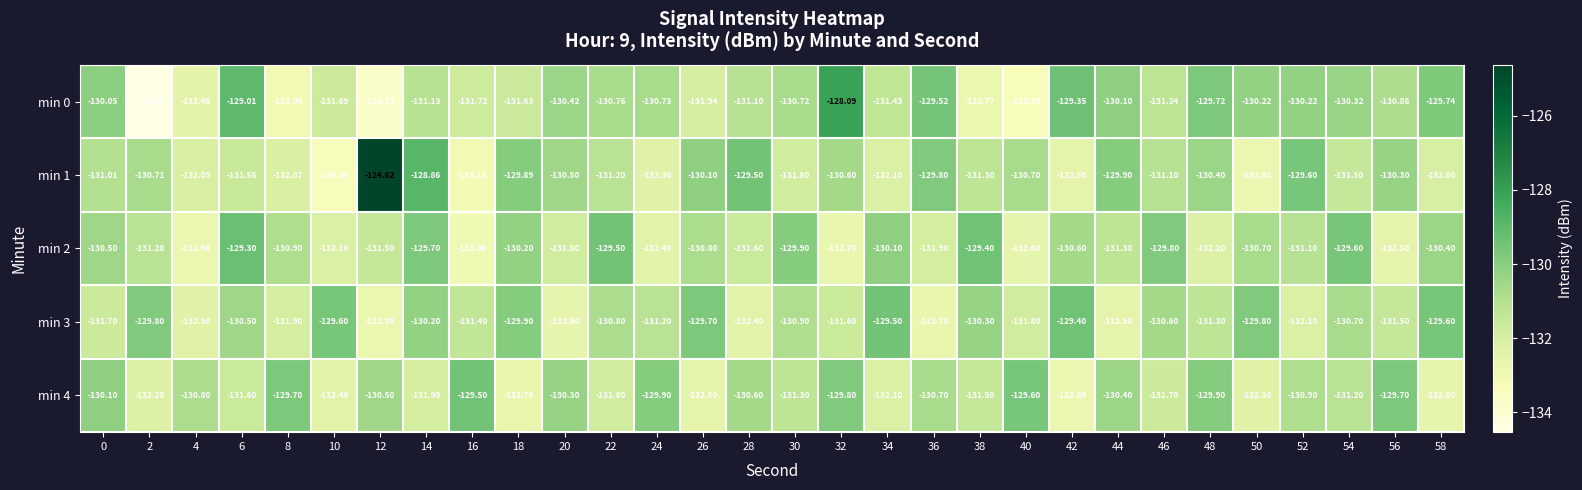

Is the value of min 2 at 44 greater than the value of min 1 at 0?

No